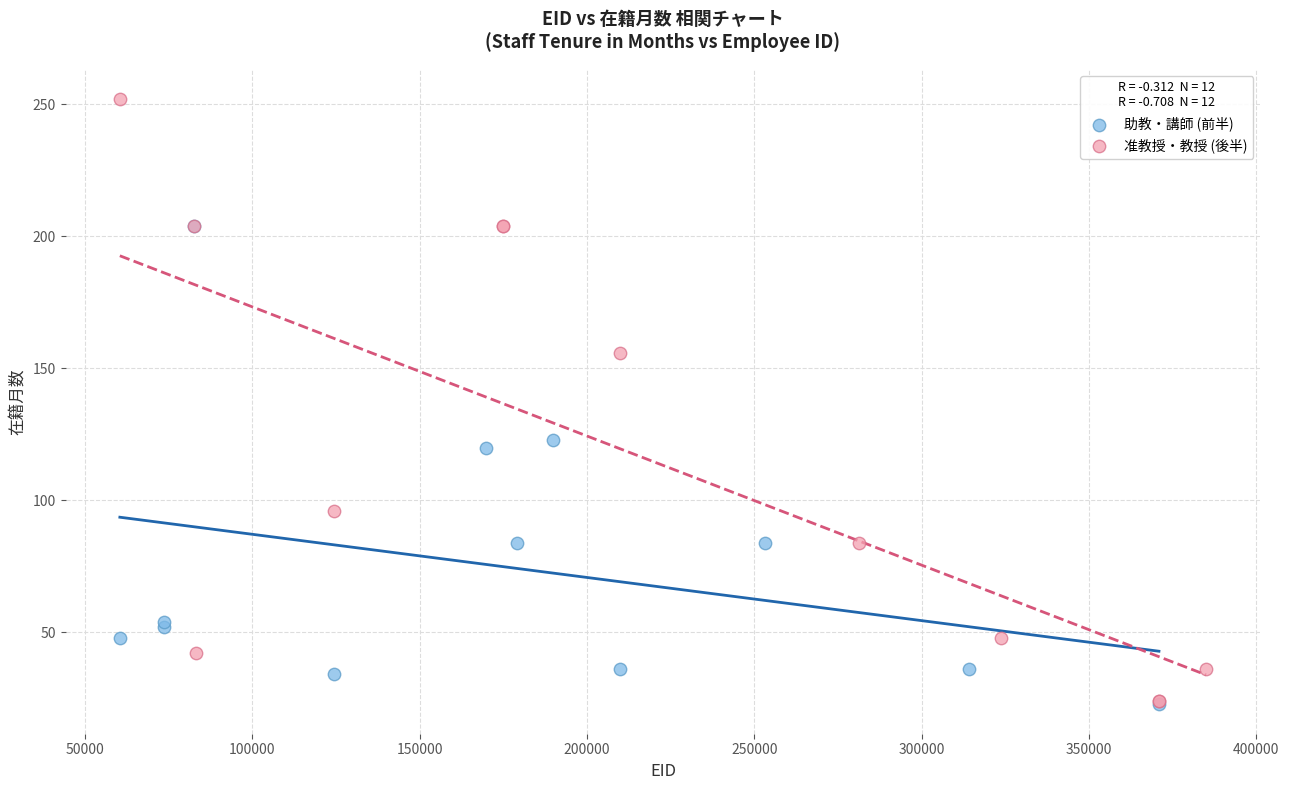

Which series has the largest Y range (max minus min)?

准教授・教授 (後半)